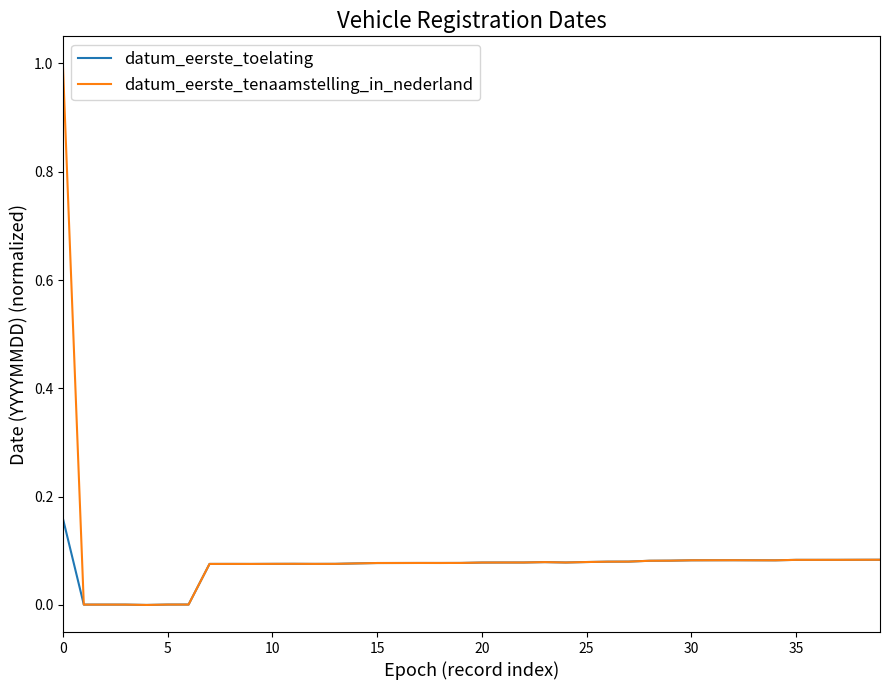

What are all the series names shown in the legend?

datum_eerste_toelating, datum_eerste_tenaamstelling_in_nederland